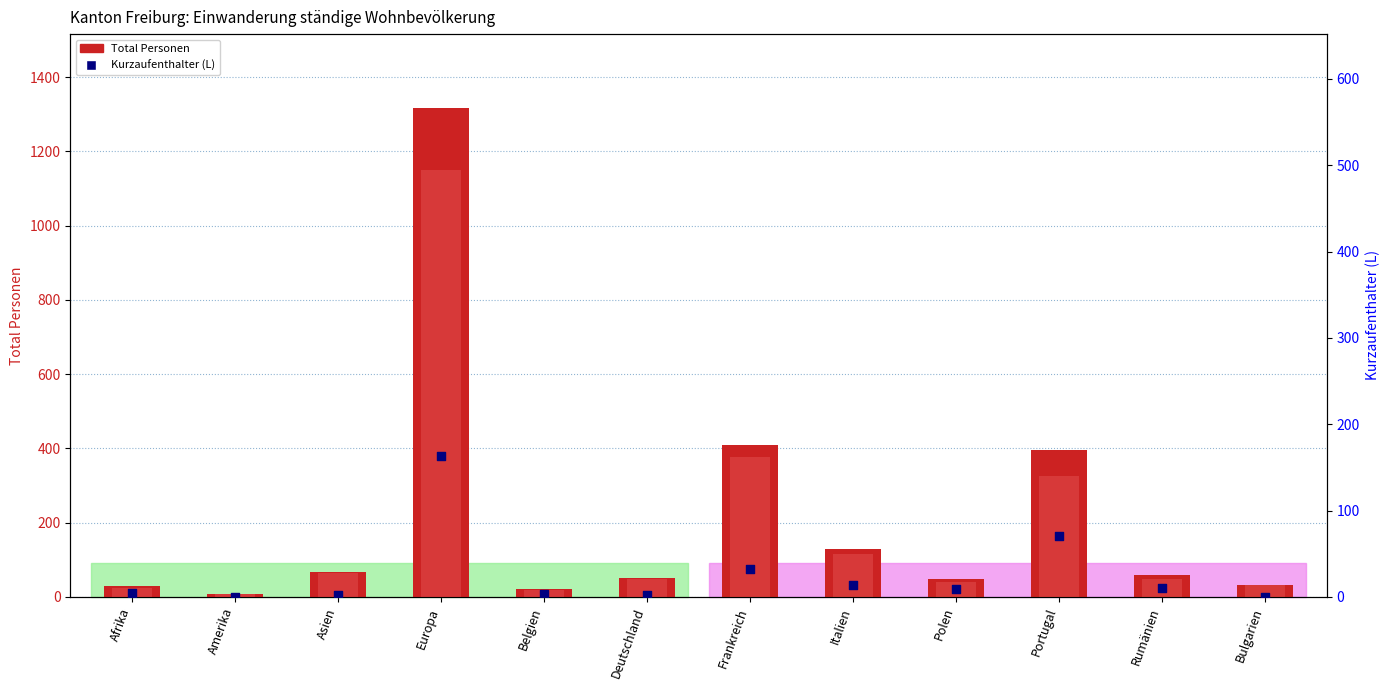

Which series reaches the minimum Y coordinate?

Kurzaufenthalter (L)